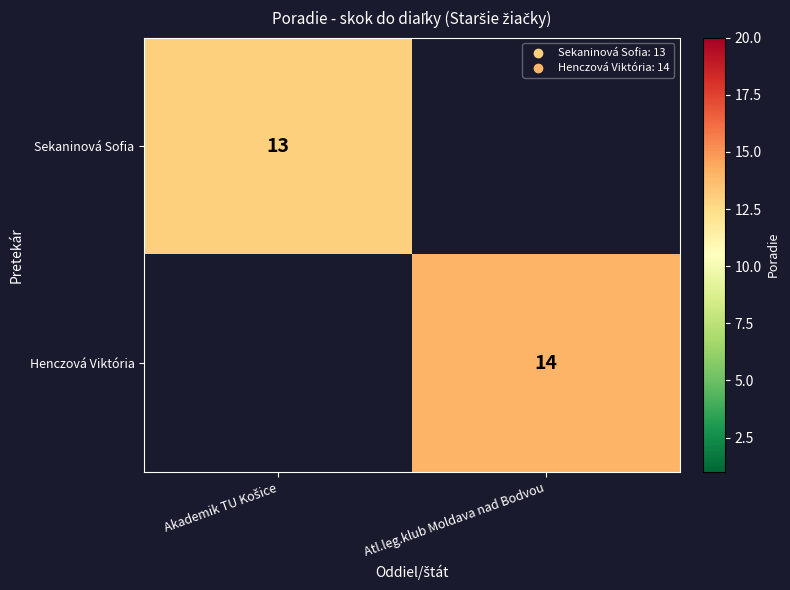

The value of Henczová Viktória at Atl.leg.klub Moldava nad Bodvou is 14. True or false?

True